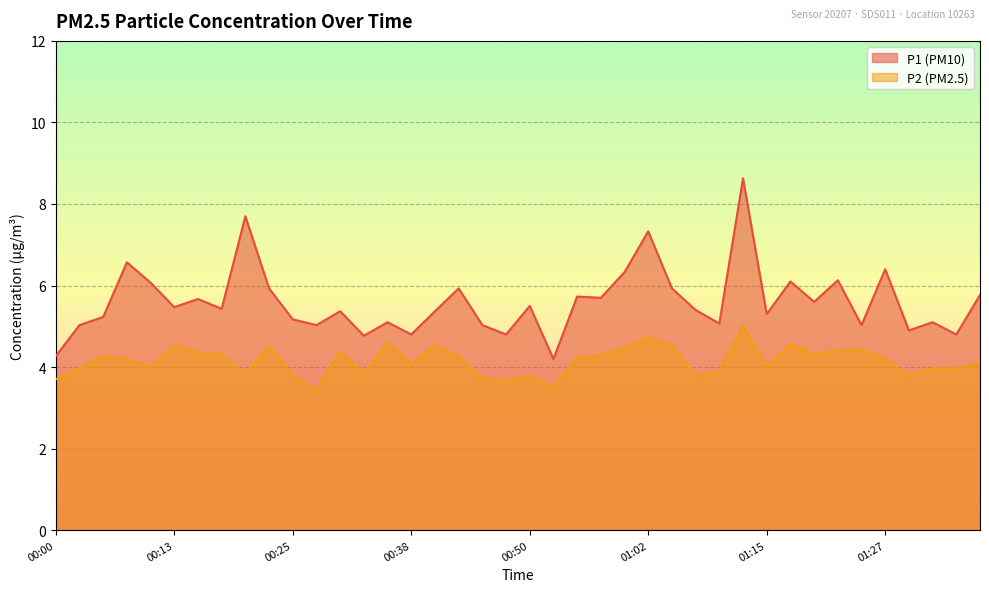

What is the difference between the highest and lowest values at 00:52?

0.7